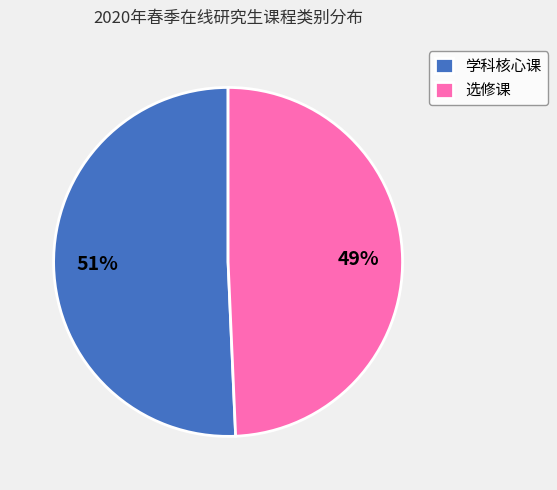

To the nearest percent, what percentage of the pie is 选修课?

49%